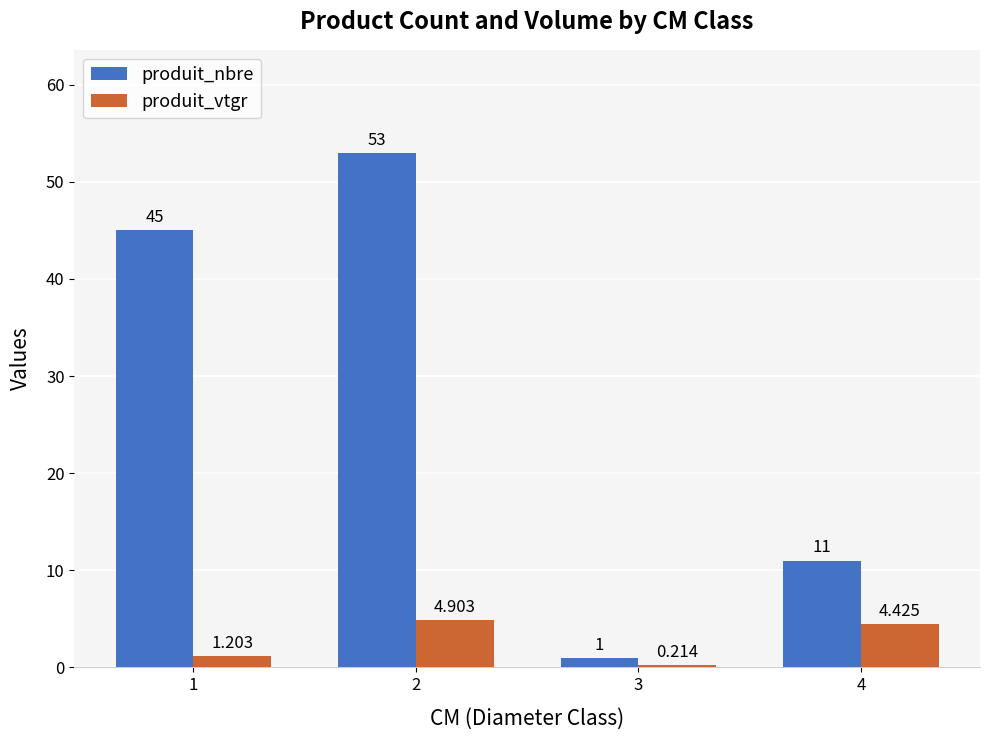

At which category is the sum across all series the highest?

2